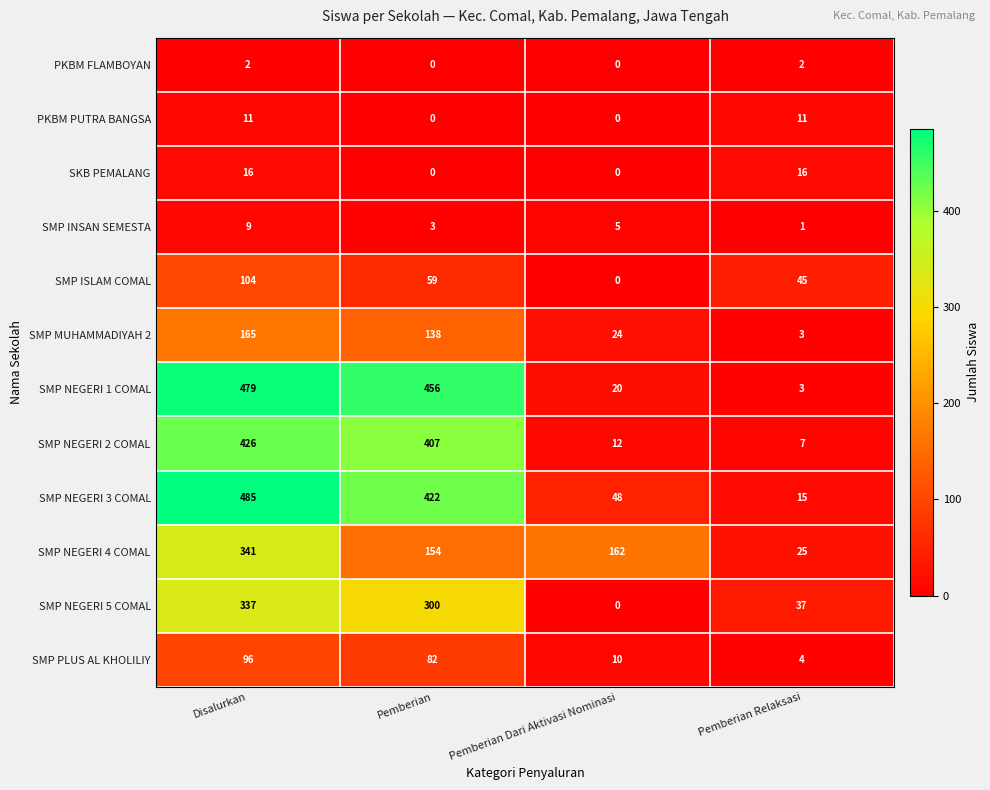

Which series has the largest total across all categories?

SMP NEGERI 3 COMAL